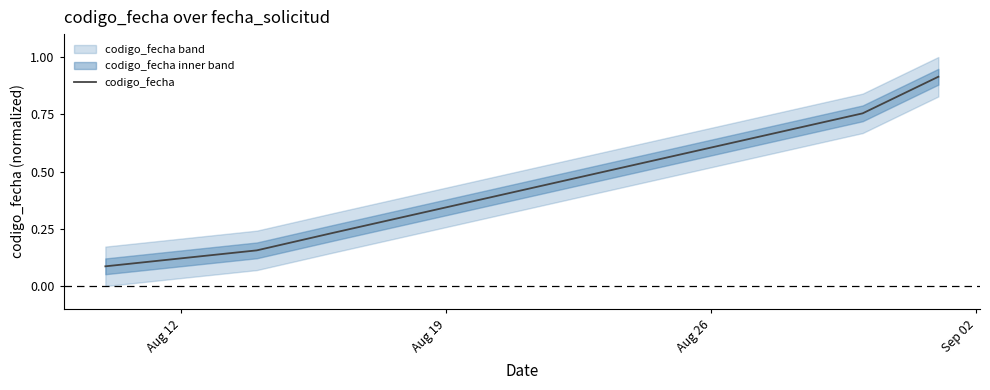

The chart shows a value of 0.1 at Aug 12. True or false?

True